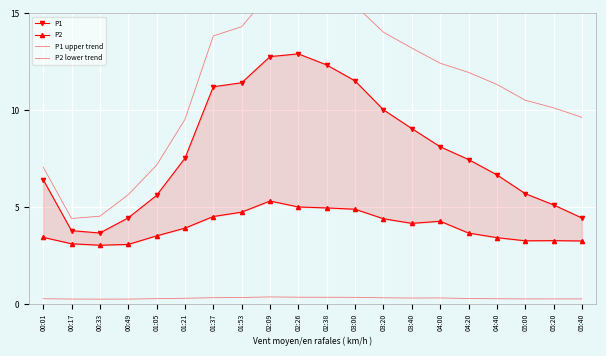

At which category is the sum across all series the highest?

02:26